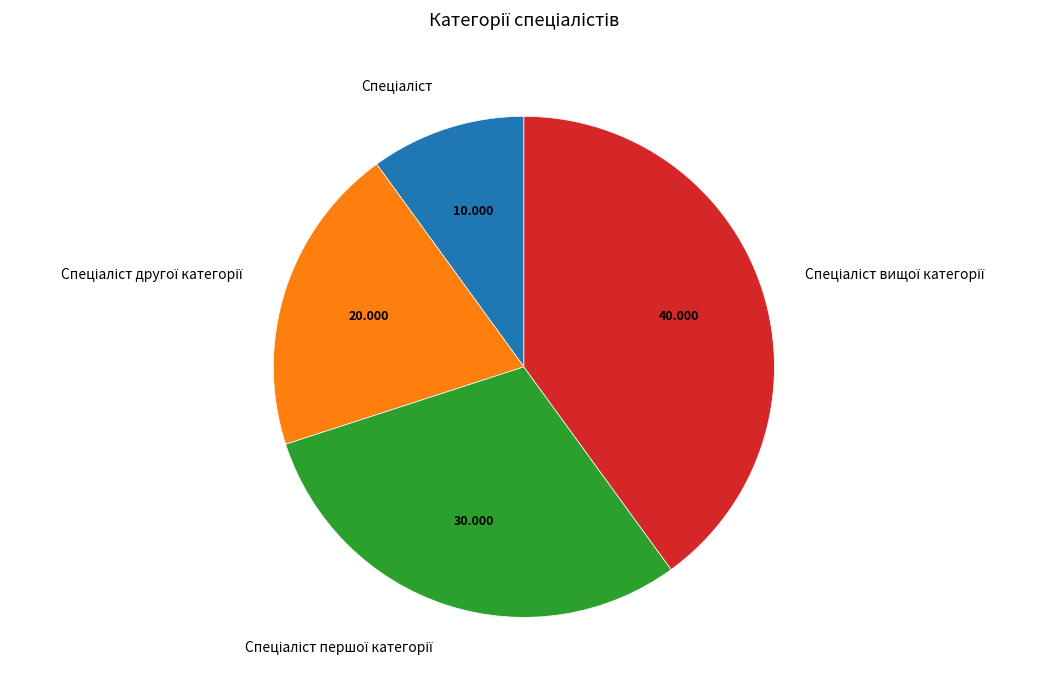

Is there a majority slice in this chart?

No